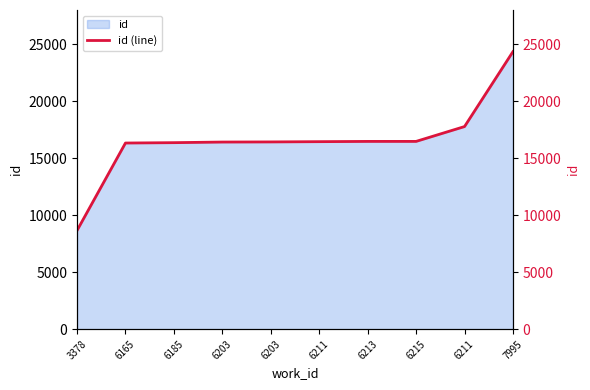

What is the smallest value displayed?

8656